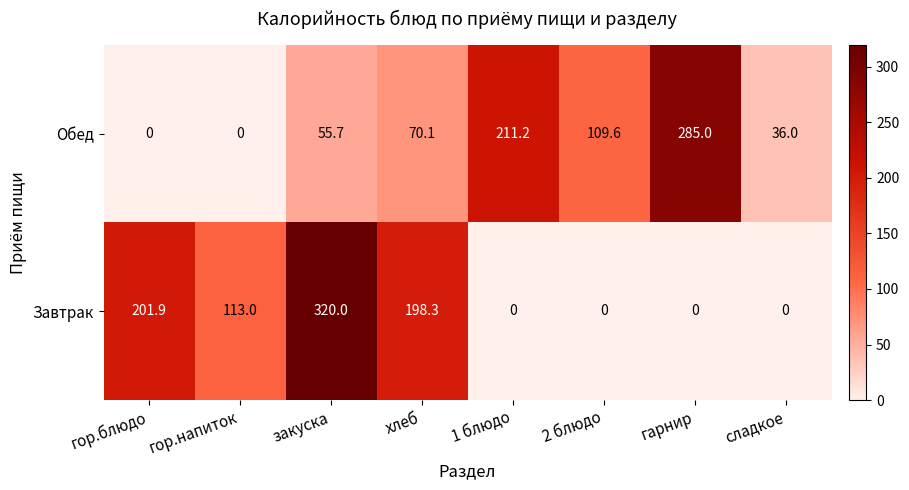

How many series are shown in this chart?

2